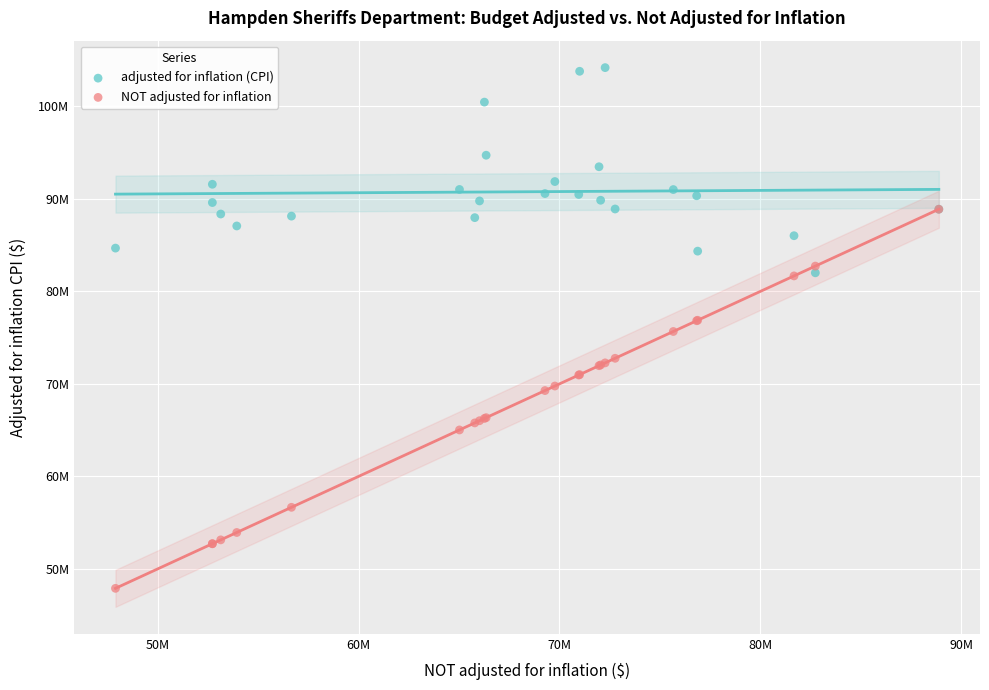

Which series has the widest spread of Y values?

NOT adjusted for inflation